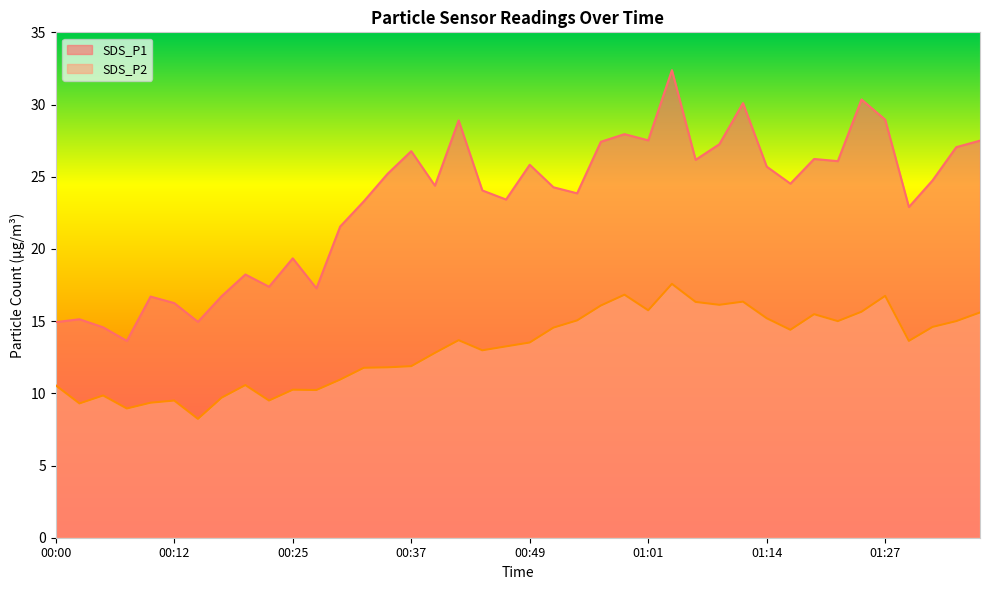

Rank the series at 00:44 from lowest to highest value.

SDS_P2, SDS_P1